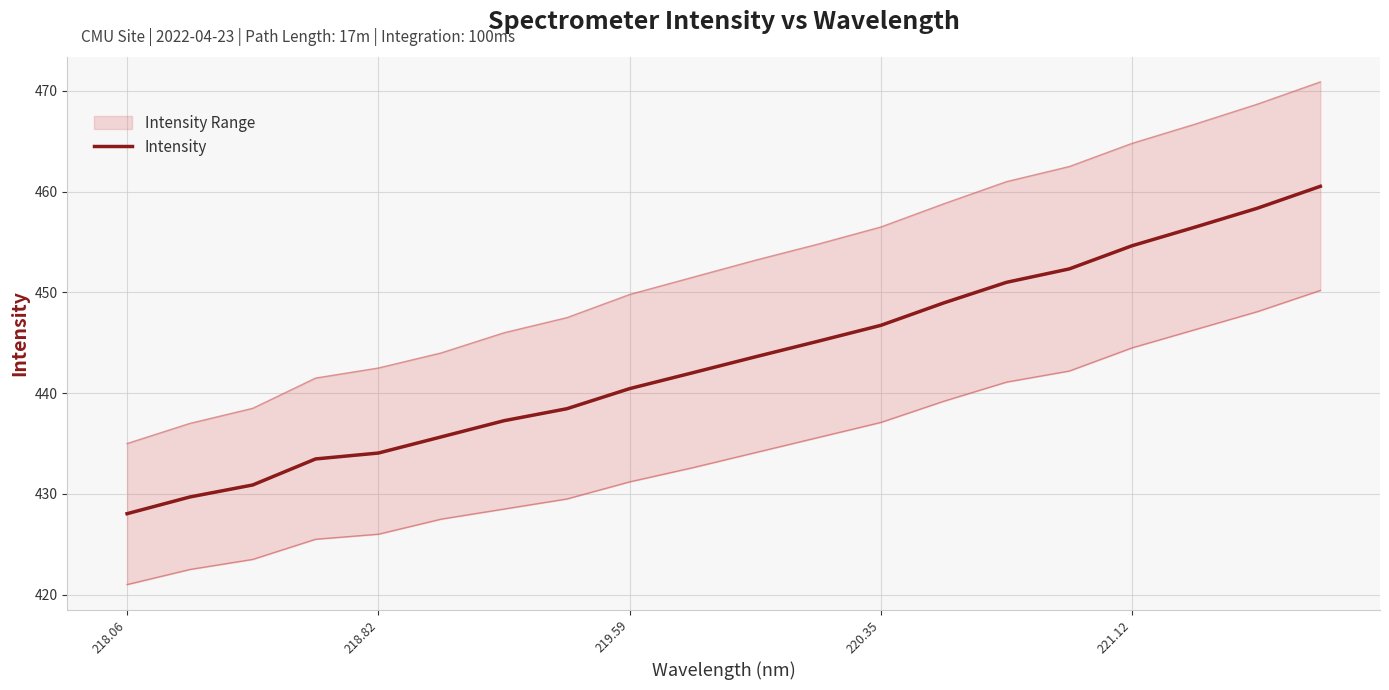

What is the highest value of the Intensity series?

460.5